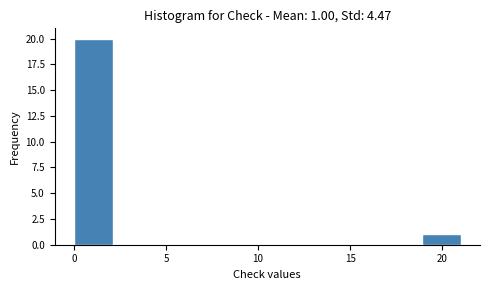

Which range on the x-axis has the tallest bar?

0.0 to 2.1